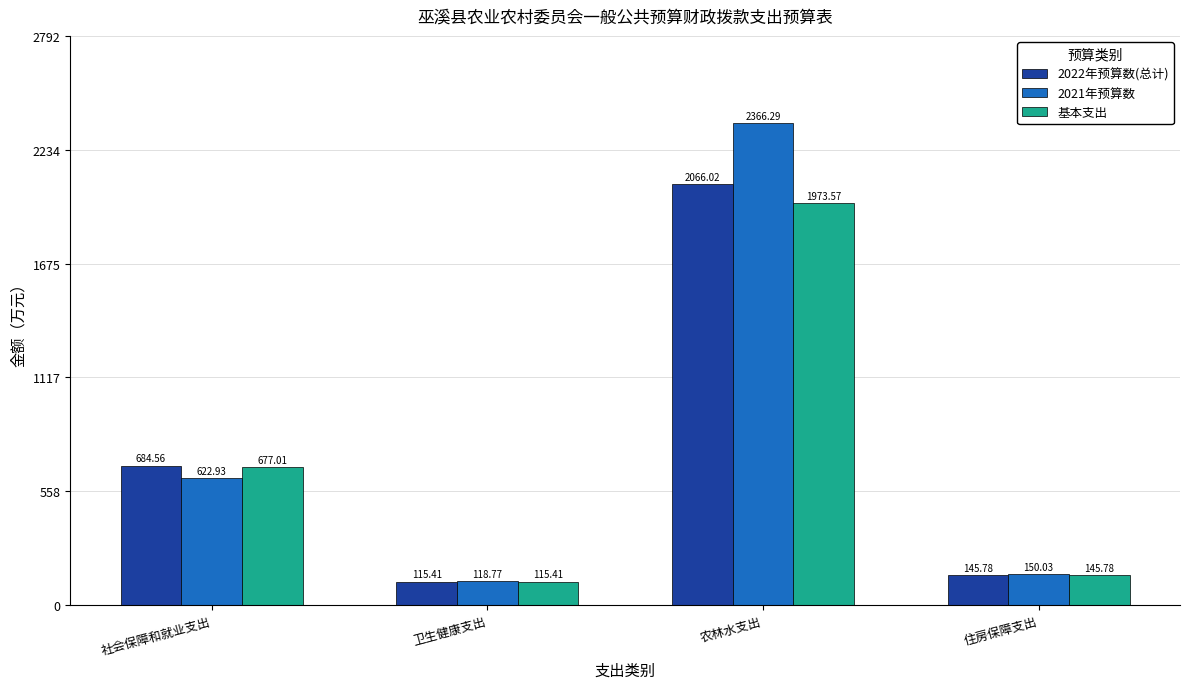

What is the difference between the 基本支出 values at 社会保障和就业支出 and 住房保障支出?

531.2